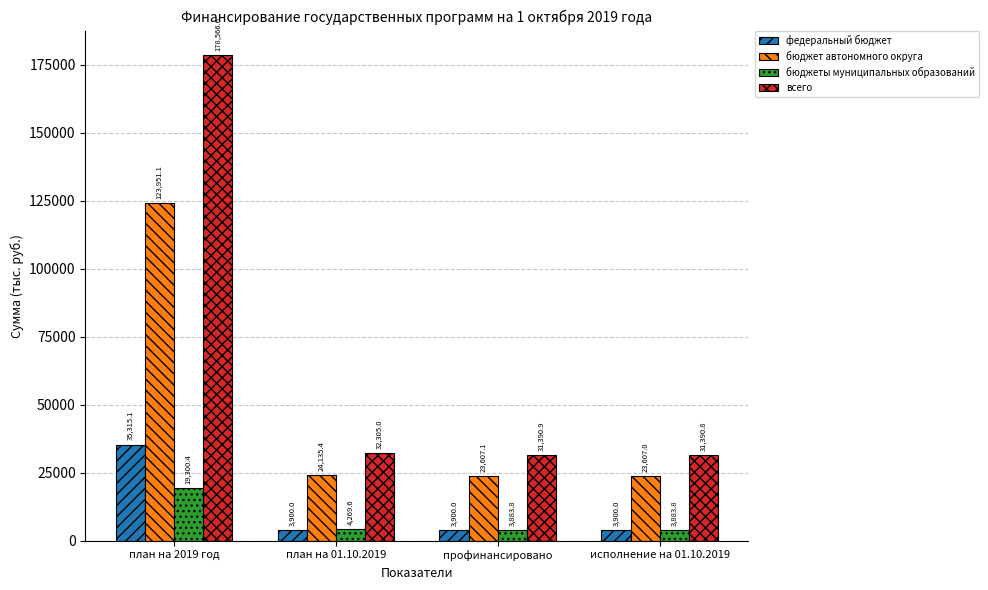

Reading left to right, extract all data points from this chart.

федеральный бюджет: 35315.1	3900.0	3900.0	3900.0
бюджет автономного округа: 123951.1	24135.4	23607.1	23607.0
бюджеты муниципальных образований: 19300.4	4269.6	3883.8	3883.8
всего: 178566.6	32305.0	31390.9	31390.8